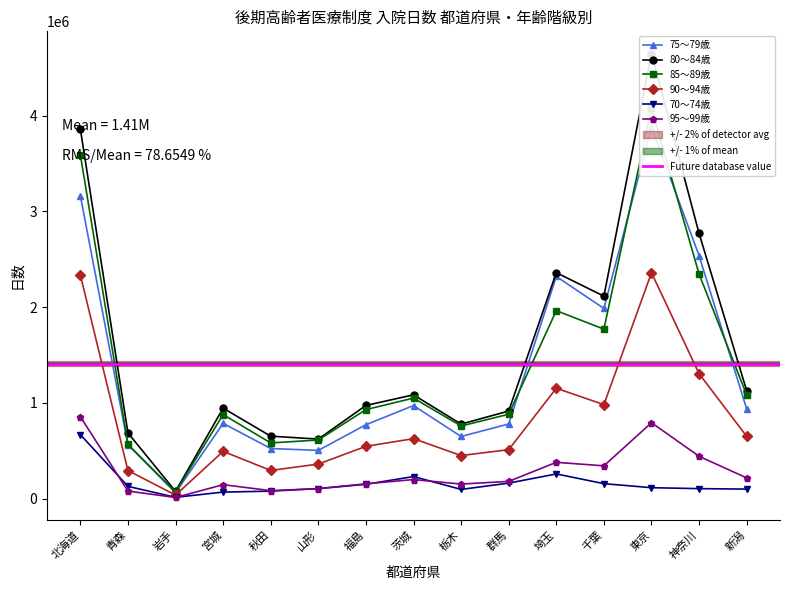

Which series has the largest range (max minus min)?

80～84歳